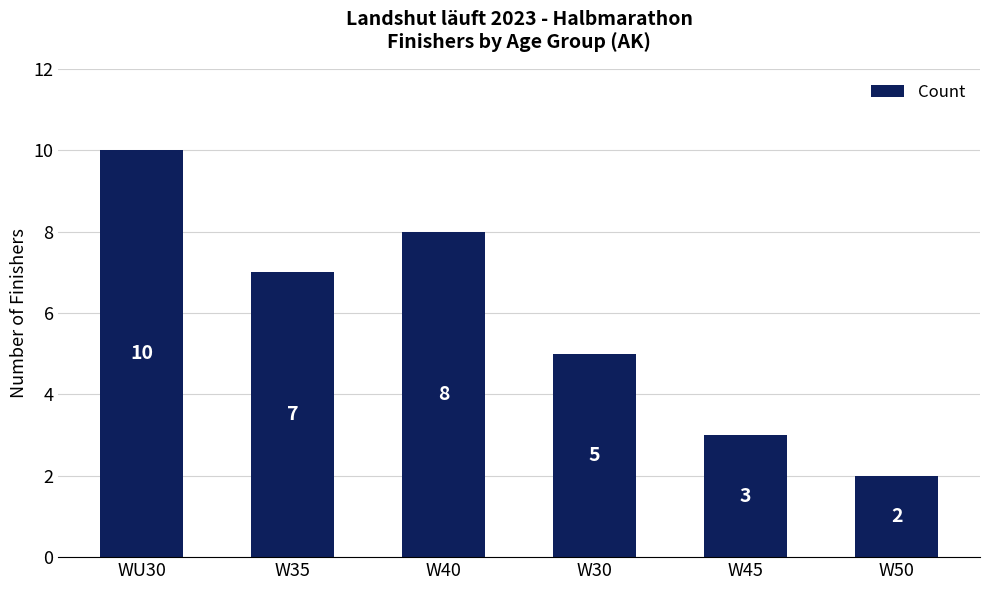

Rank the categories by value from lowest to highest.

W50, W45, W30, W35, W40, WU30